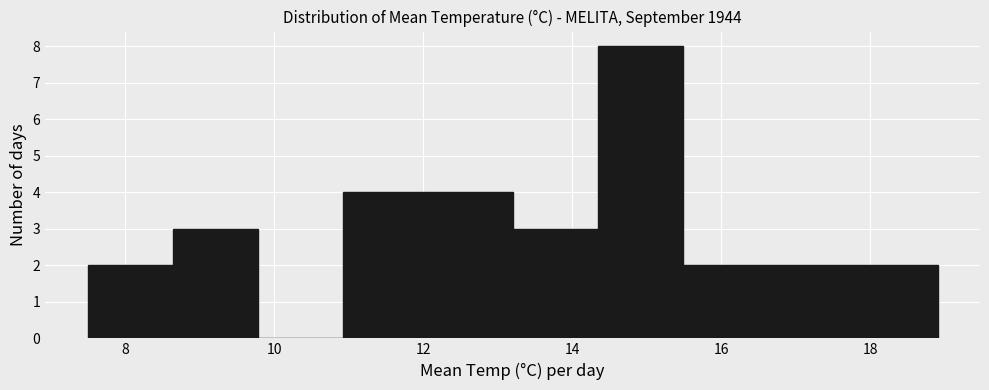

Reading left to right, list every bar in this chart as the range it spans on the x-axis followed by its height. Neither the bar edges nor the heights are printed on the chart, so give them approximately, as read against the axes.

7.50 to 8.64: 2
8.64 to 9.78: 3
9.78 to 10.92: 0
10.92 to 12.06: 4
12.06 to 13.20: 4
13.20 to 14.34: 3
14.34 to 15.48: 8
15.48 to 16.62: 2
16.62 to 17.76: 2
17.76 to 18.90: 2